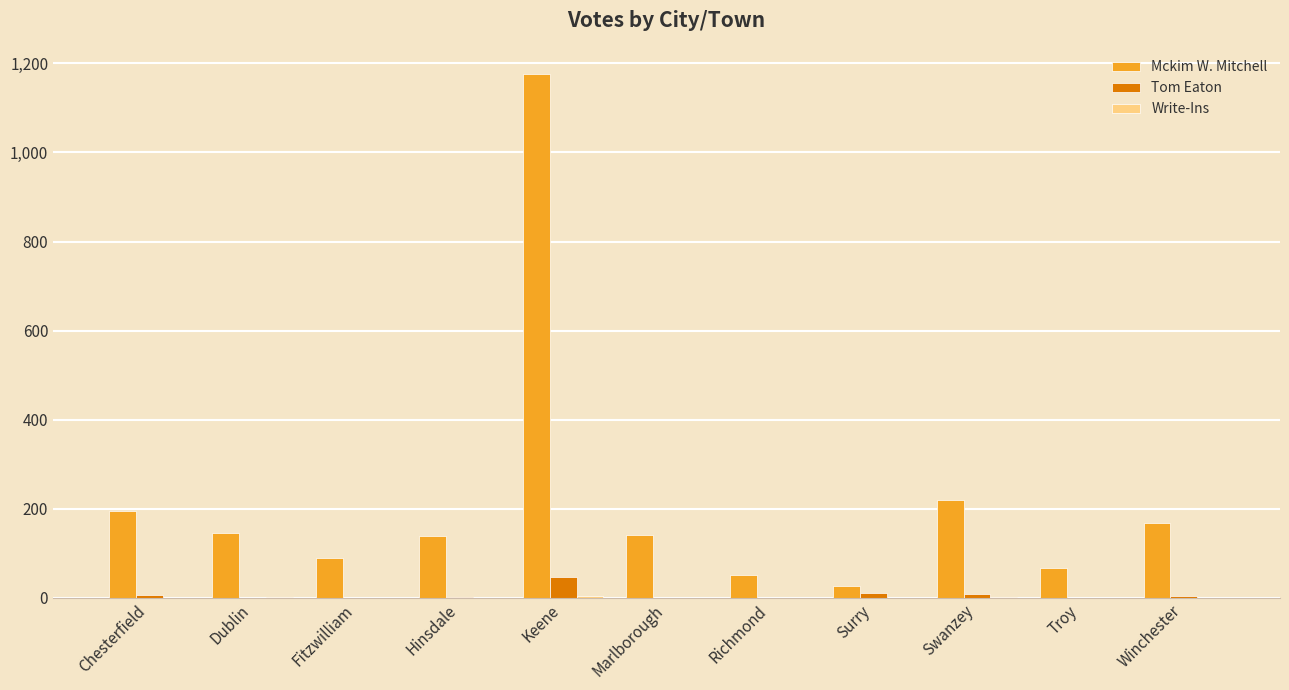

At which category is the sum across all series the highest?

Keene